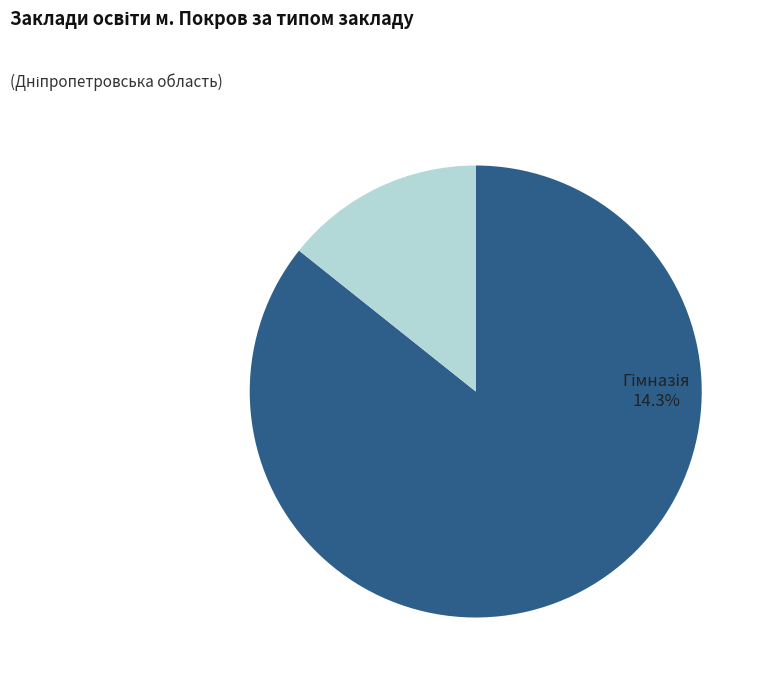

Is there any slice that represents more than half of the pie?

Yes